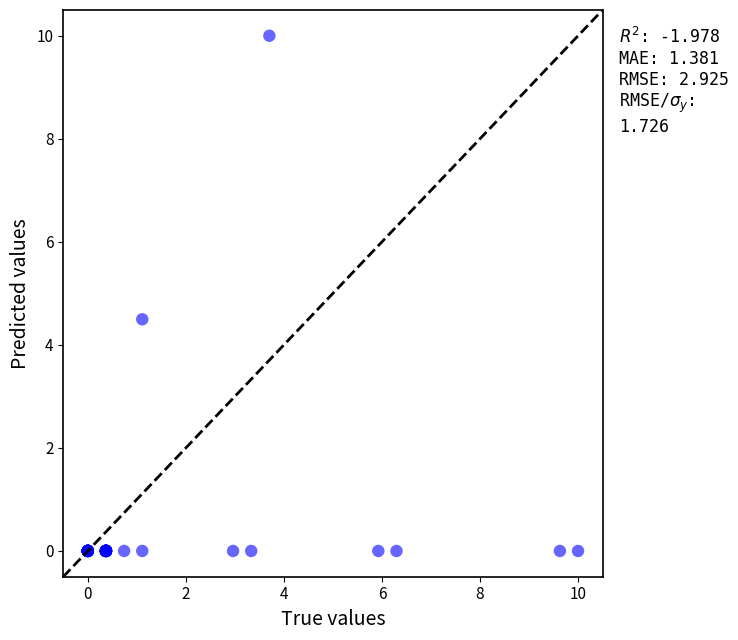

What Y value in the scatter plot is closest to 5?

4.5